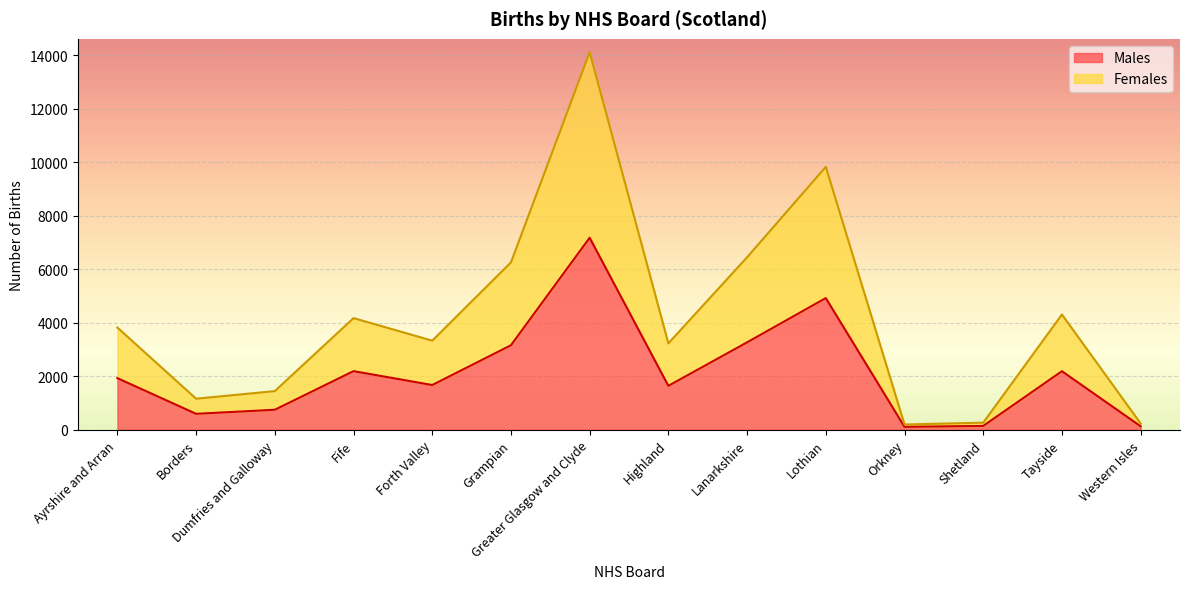

Count the number of categories in the chart.

14